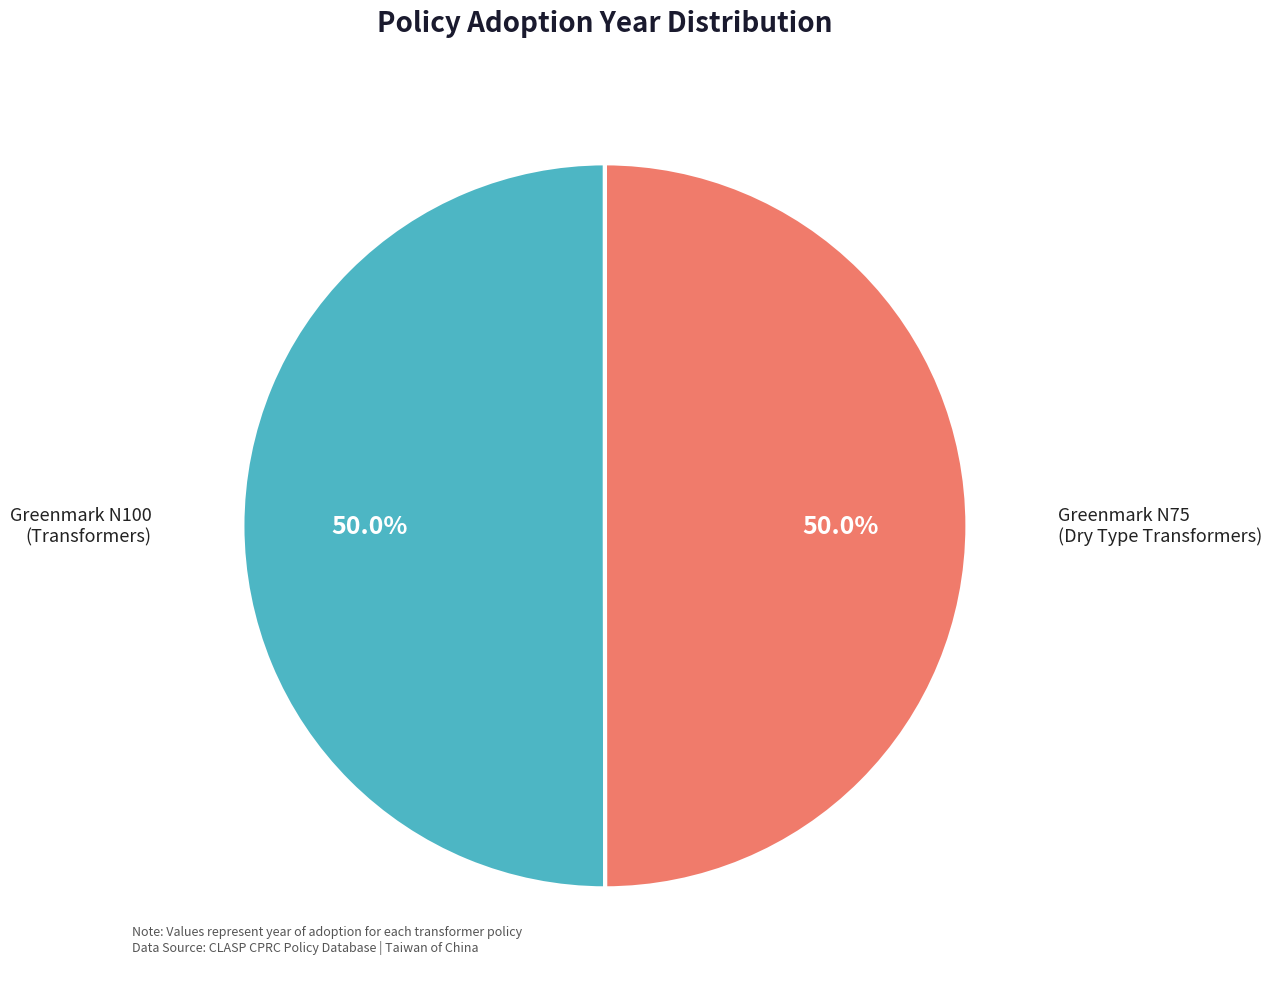

To the nearest percent, what is the average slice percentage?

50%